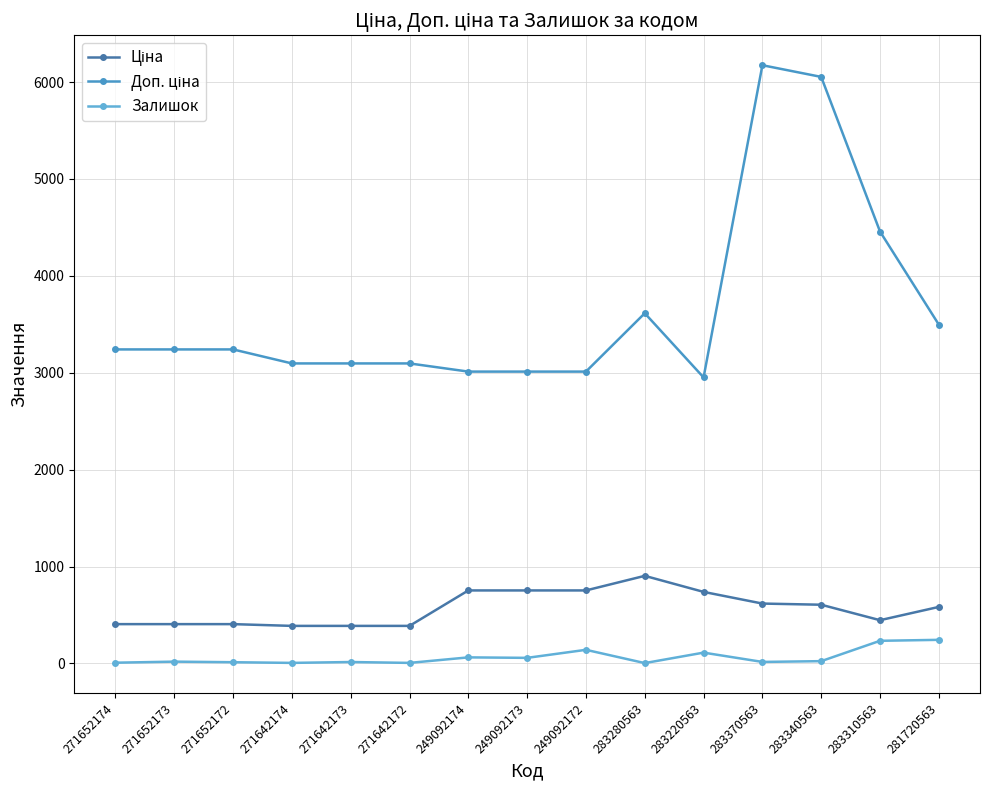

Does the chart have visible grid lines?

Yes